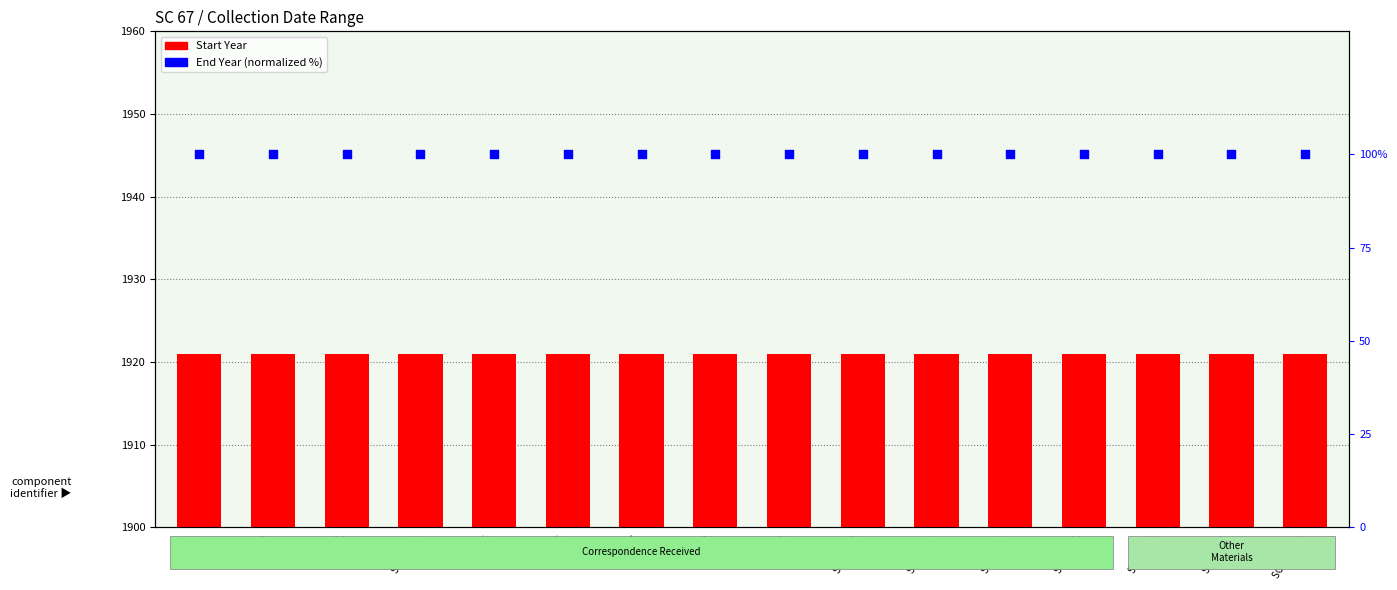

Which series reaches the maximum Y coordinate?

Start Year